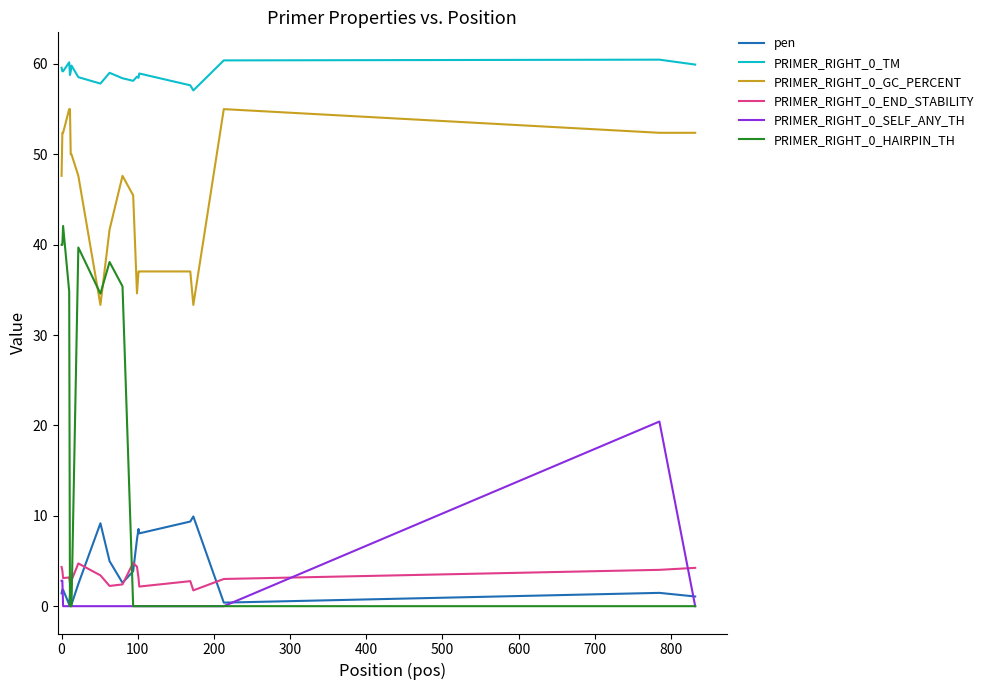

List the series in order of their peak value, highest first.

PRIMER_RIGHT_0_TM, PRIMER_RIGHT_0_GC_PERCENT, PRIMER_RIGHT_0_HAIRPIN_TH, PRIMER_RIGHT_0_SELF_ANY_TH, pen, PRIMER_RIGHT_0_END_STABILITY